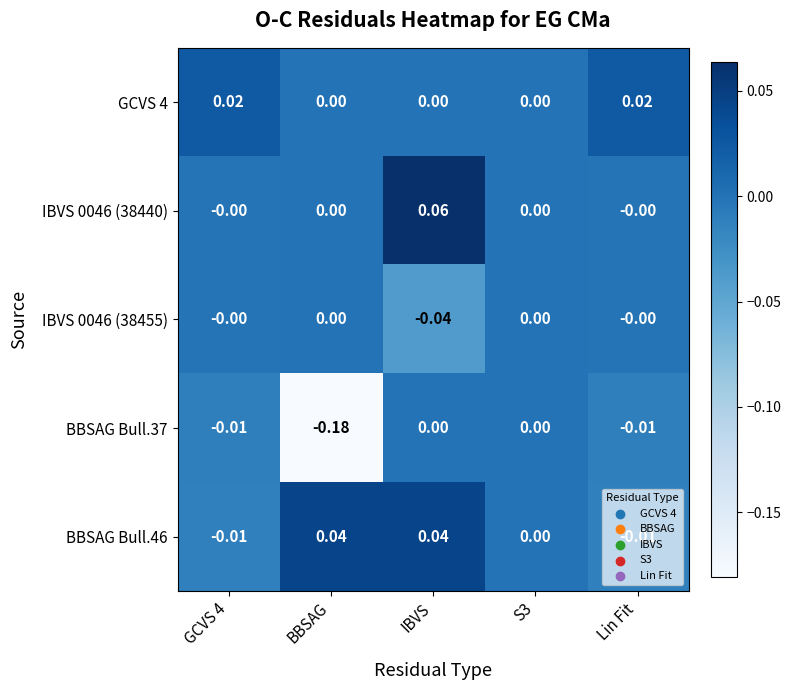

What is the total value across all series at BBSAG?

-0.1